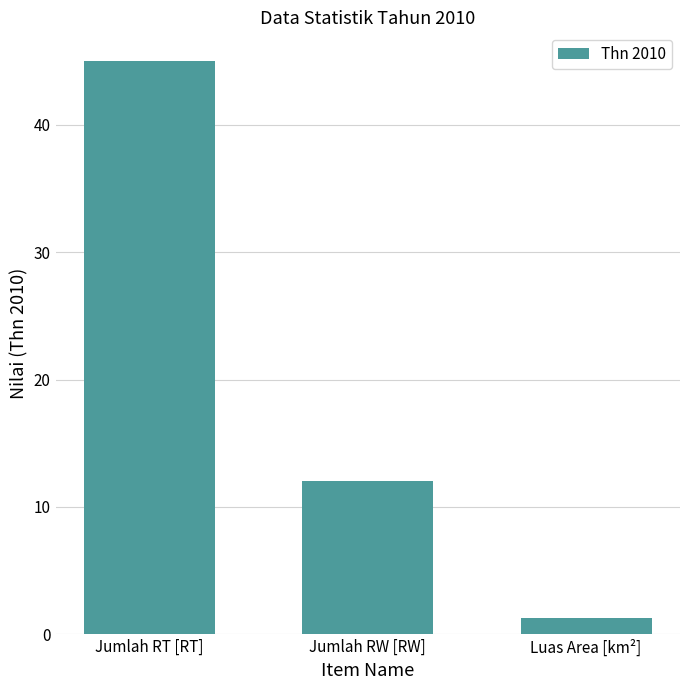

What is the sum of the values at Luas Area [km²] and Jumlah RT [RT]?

46.3